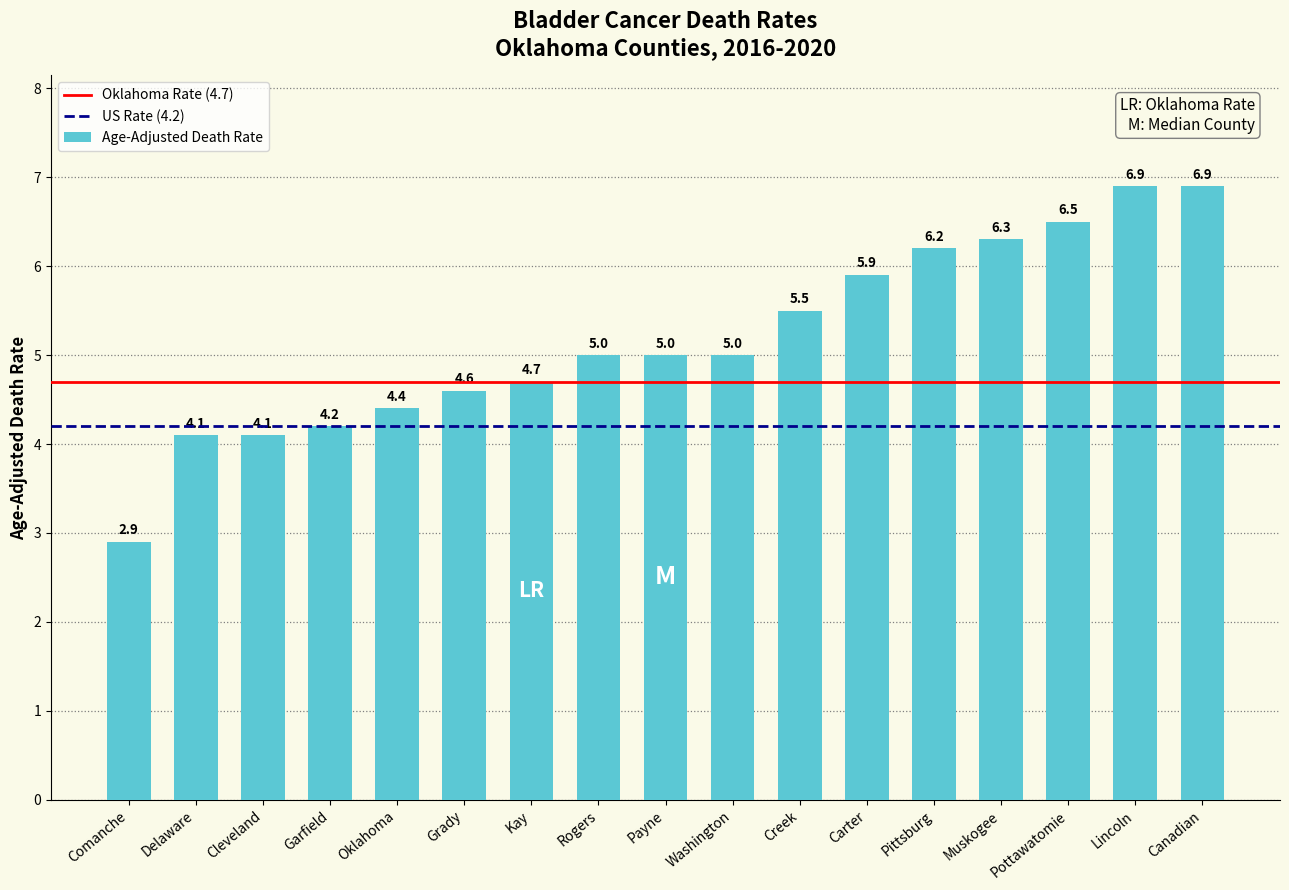

What is the difference between the values at Comanche and Creek?

2.6